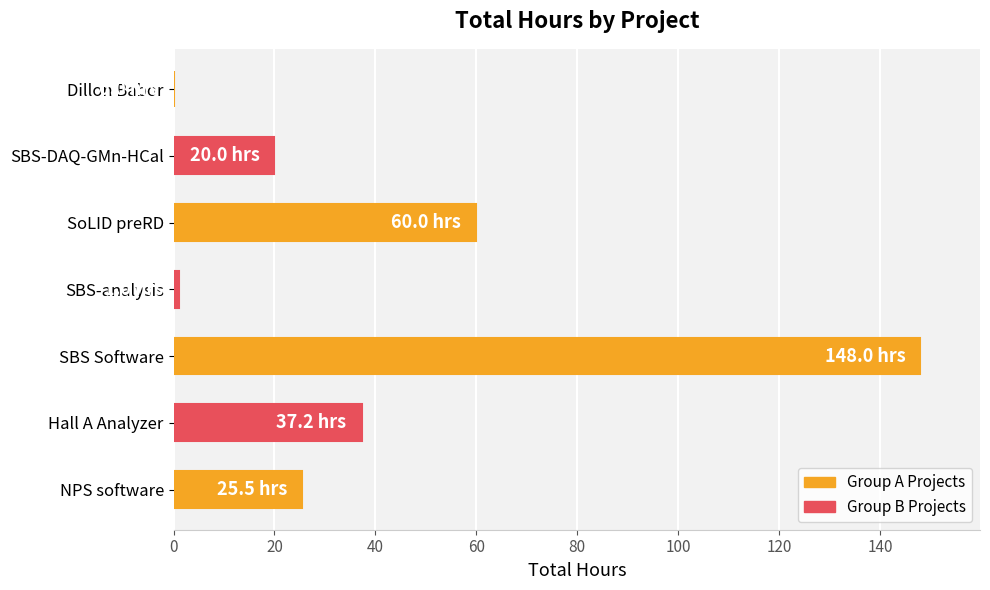

Between SBS Software and SBS-DAQ-GMn-HCal, which is larger?

SBS Software